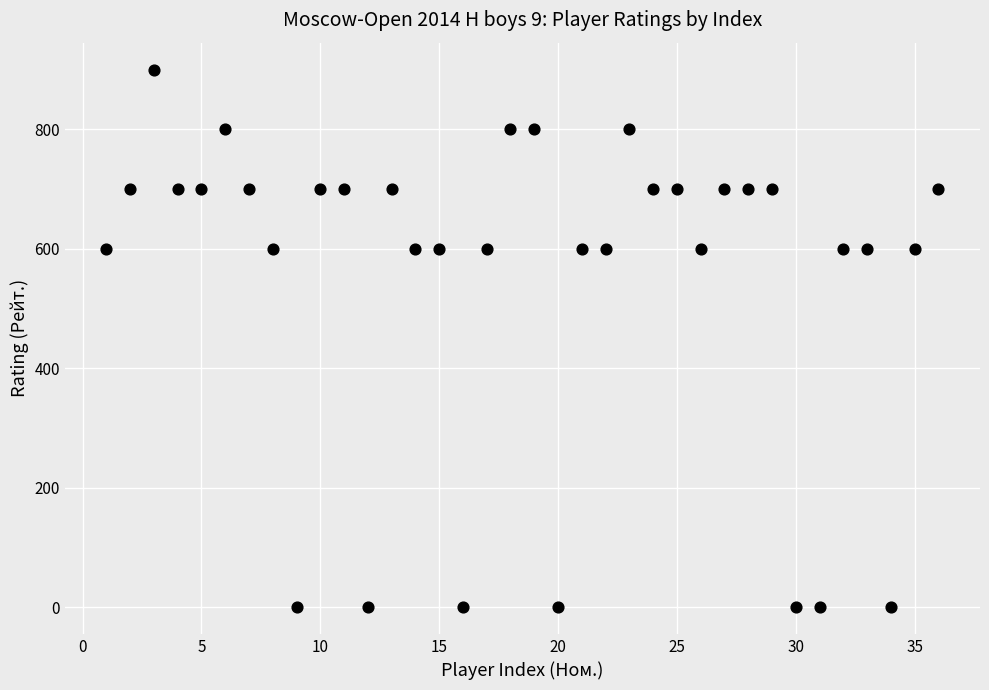

What is the range of X values (max minus min)?

35